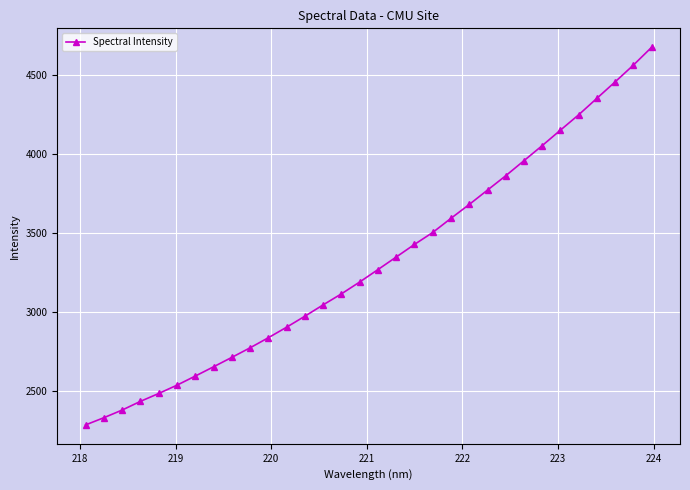

True or false: there are more than 2 points higher than both neighbors.

False